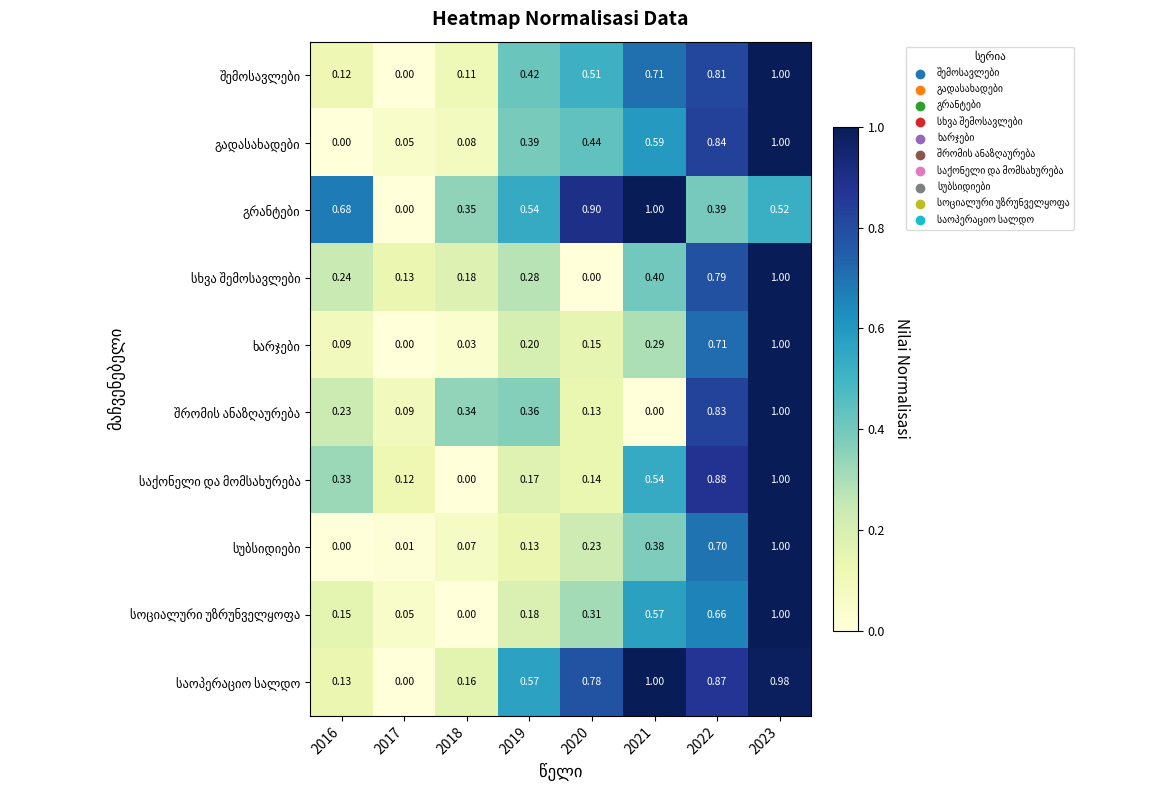

At which category is the sum across all series the highest?

2023